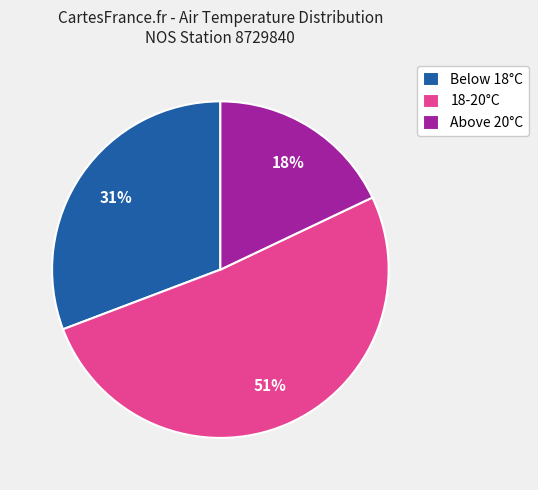

Is the sum of Above 20°C and Below 18°C greater than half?

No